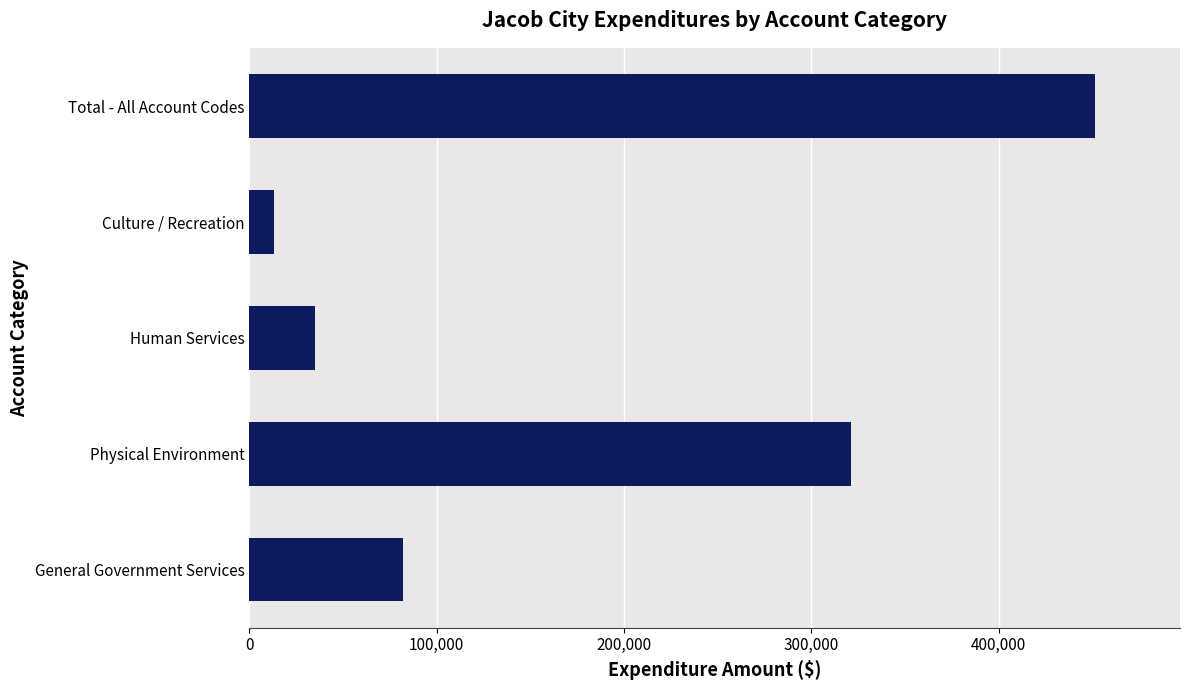

What is the approximate value at Culture / Recreation, to the nearest 50?

13400